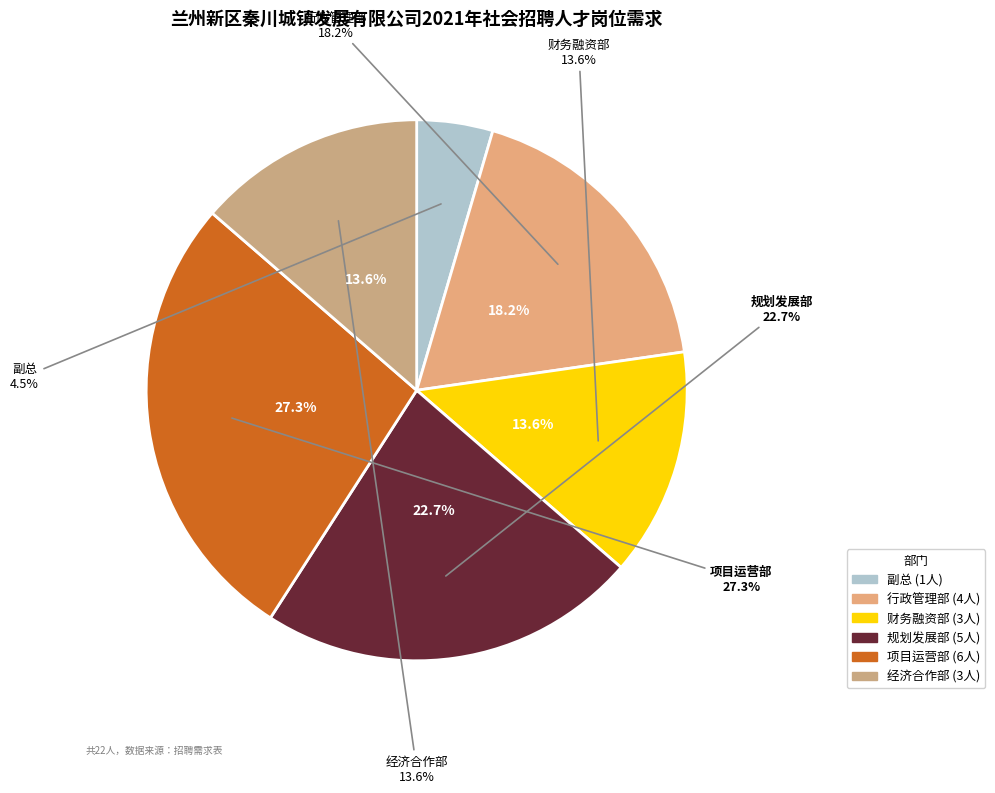

What is the ratio of the value at 项目运营部 to the value at 规划发展部?

1.2